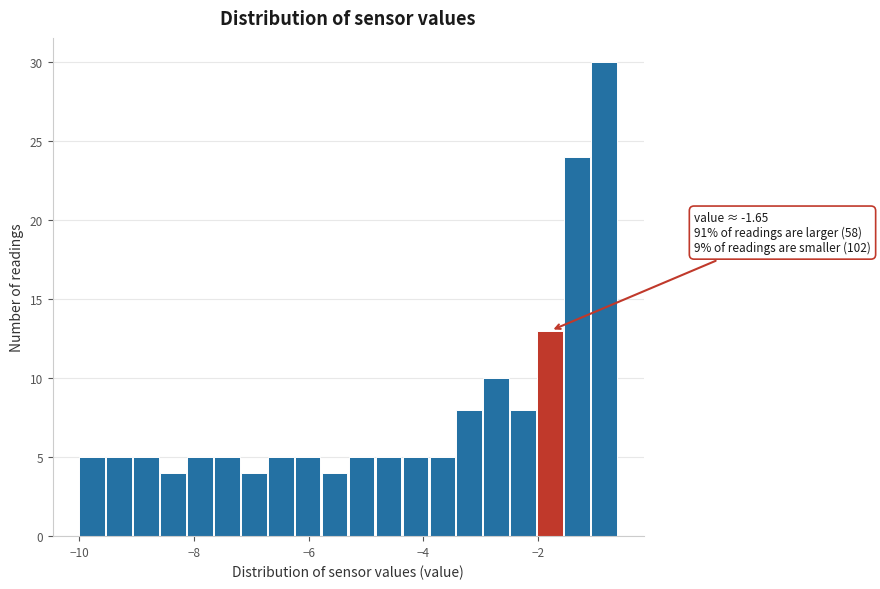

Read against the x-axis, roughly where is the centre of the tallest bar?

-0.8